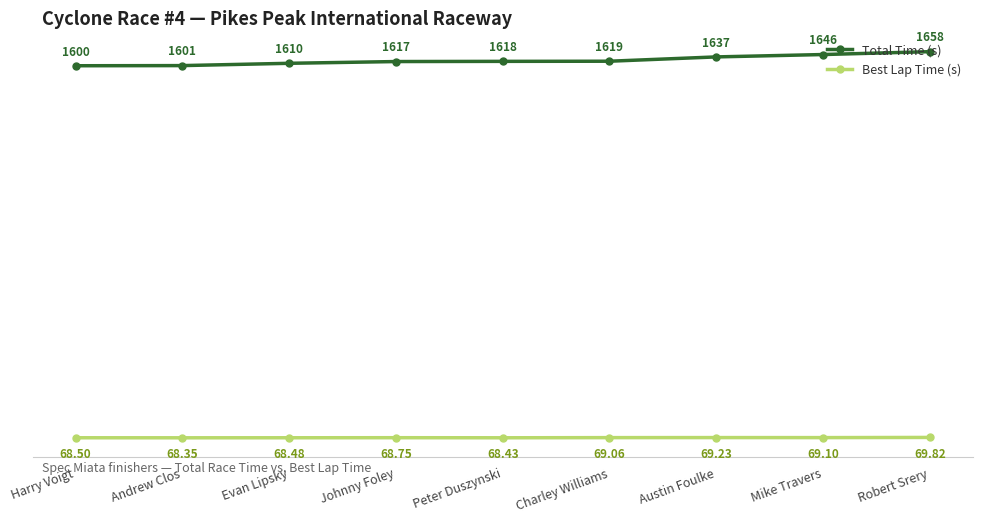

Is the value of Total Time (s) at Peter Duszynski greater than the value of Best Lap Time (s) at Harry Voigt?

Yes